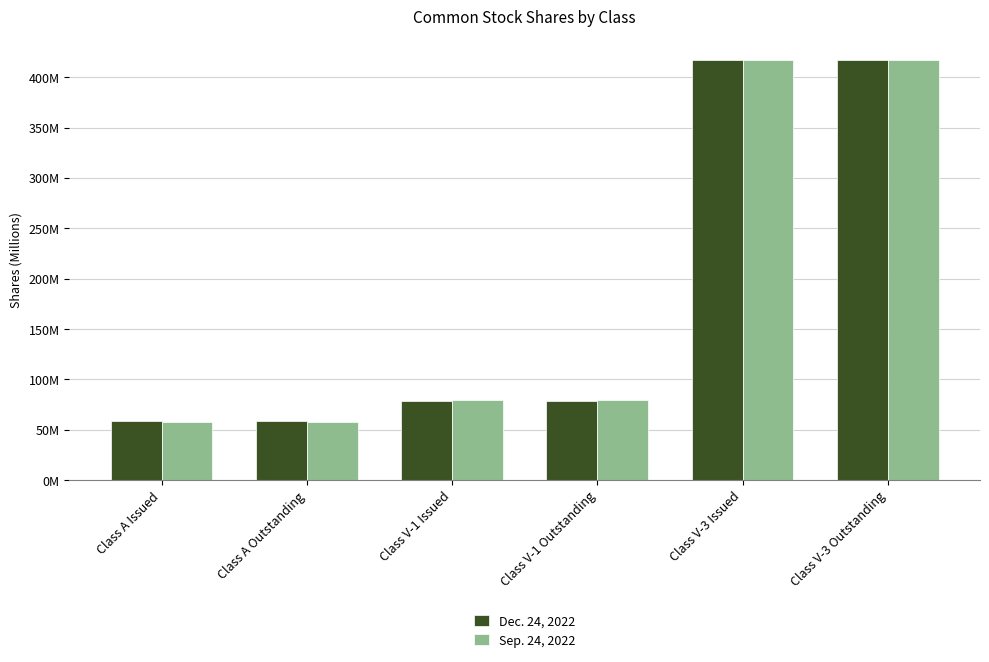

The Dec. 24, 2022 series shows 78.4 at Class V-1 Outstanding. True or false?

True